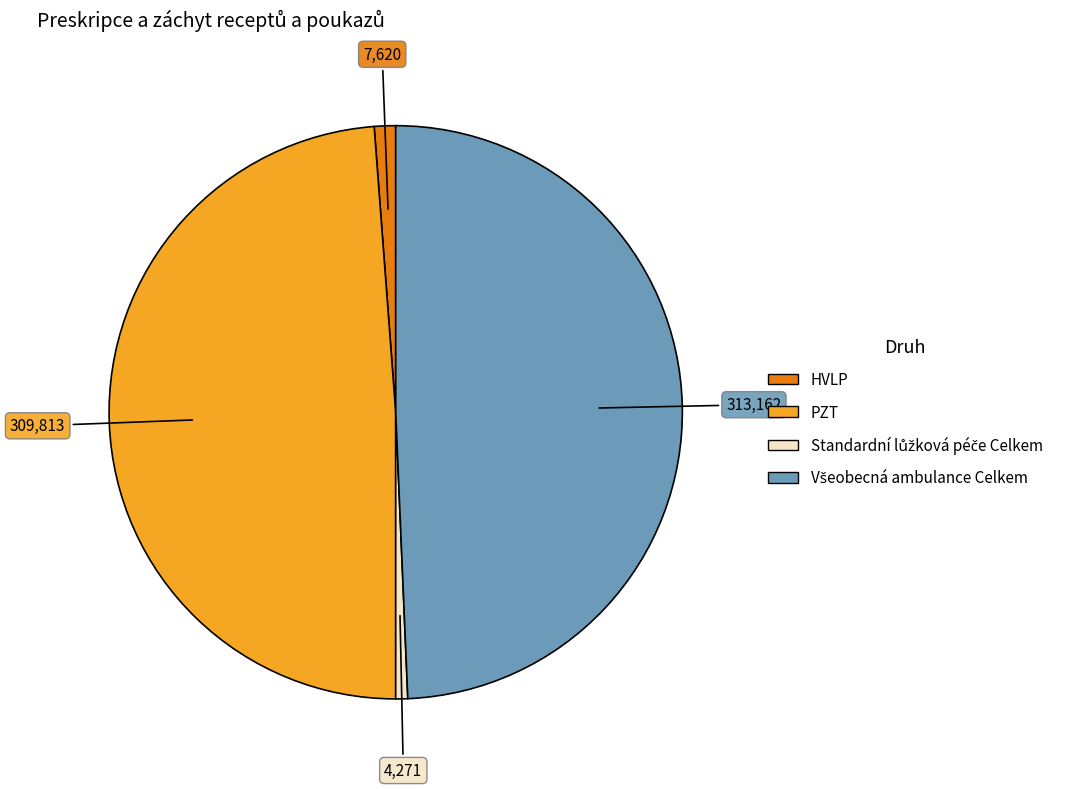

Does HVLP account for over 50% of the chart?

No